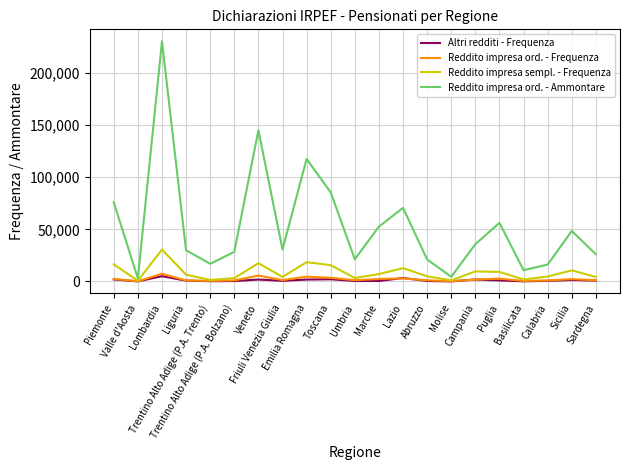

Is it true that Altri redditi - Frequenza equals 122 at Basilicata?

True